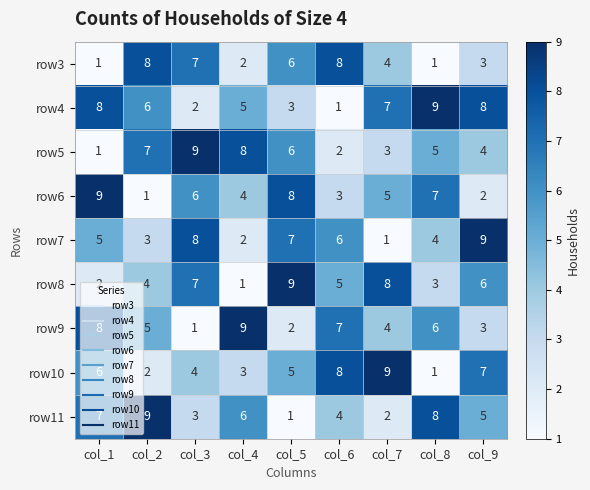

Where is row8 nearest to the value 5?

col_6